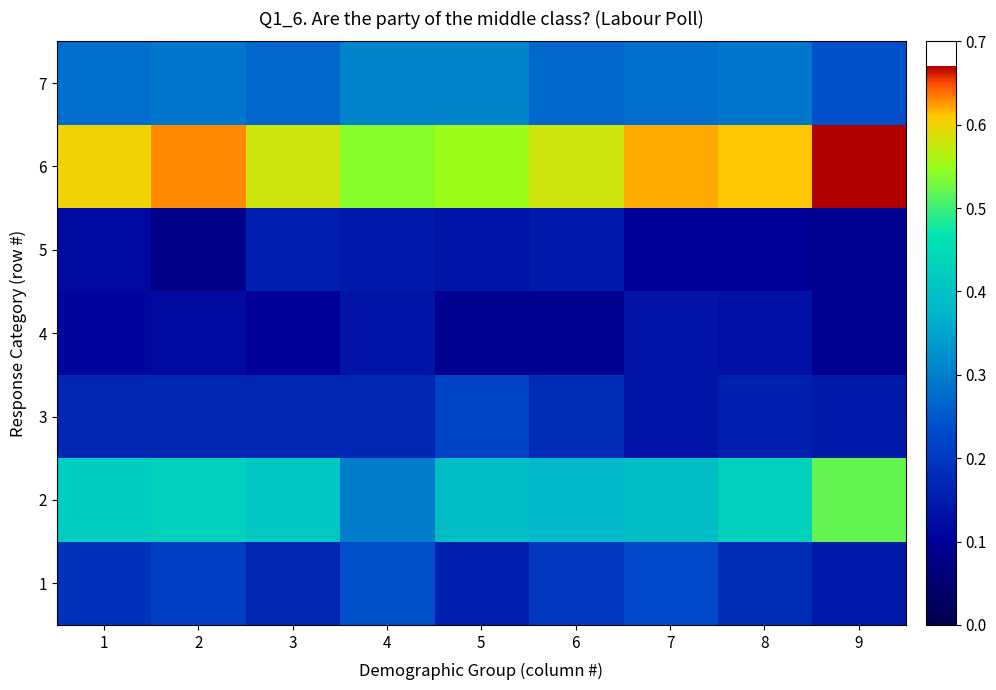

Reading left to right, what are all the values shown in this chart?

1: 1=0.2	2=0.2	3=0.2	4=0.2	5=0.2	6=0.2	7=0.2	8=0.2	9=0.1
2: 1=0.4	2=0.4	3=0.4	4=0.3	5=0.4	6=0.4	7=0.4	8=0.4	9=0.5
3: 1=0.2	2=0.2	3=0.2	4=0.2	5=0.2	6=0.2	7=0.1	8=0.2	9=0.1
4: 1=0.1	2=0.1	3=0.1	4=0.1	5=0.1	6=0.1	7=0.1	8=0.1	9=0.1
5: 1=0.1	2=0.1	3=0.2	4=0.1	5=0.1	6=0.1	7=0.1	8=0.1	9=0.1
6: 1=0.6	2=0.6	3=0.6	4=0.5	5=0.6	6=0.6	7=0.6	8=0.6	9=0.7
7: 1=0.3	2=0.3	3=0.3	4=0.3	5=0.3	6=0.3	7=0.3	8=0.3	9=0.2